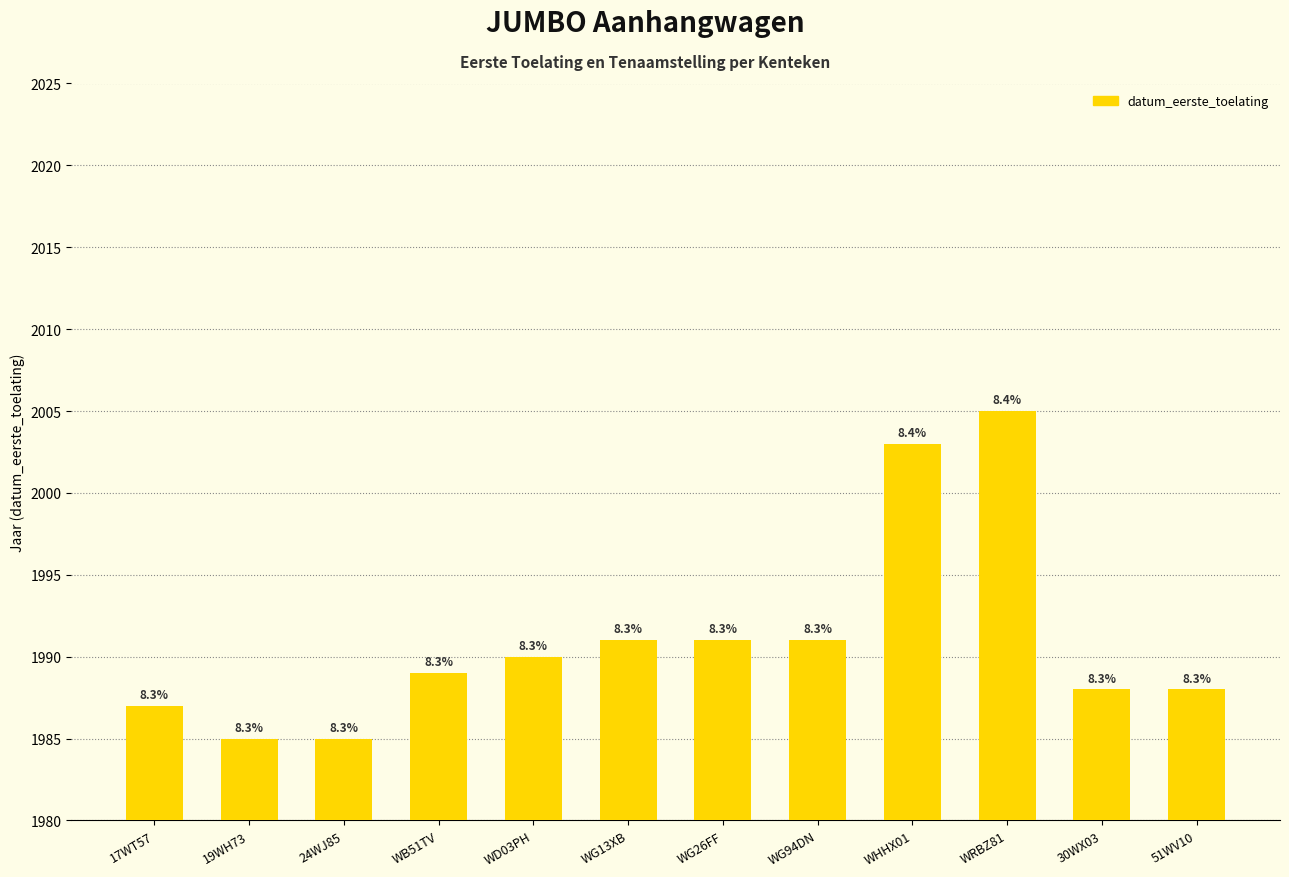

What is the ratio of the value at 17WT57 to the value at 19WH73?

1.0